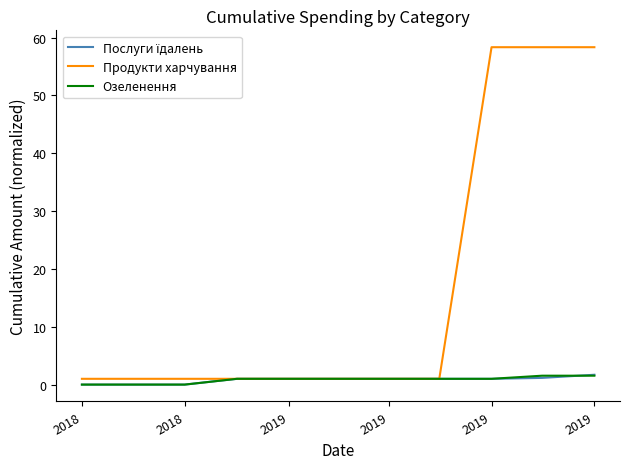

What is the maximum value for Продукти харчування?

58.3